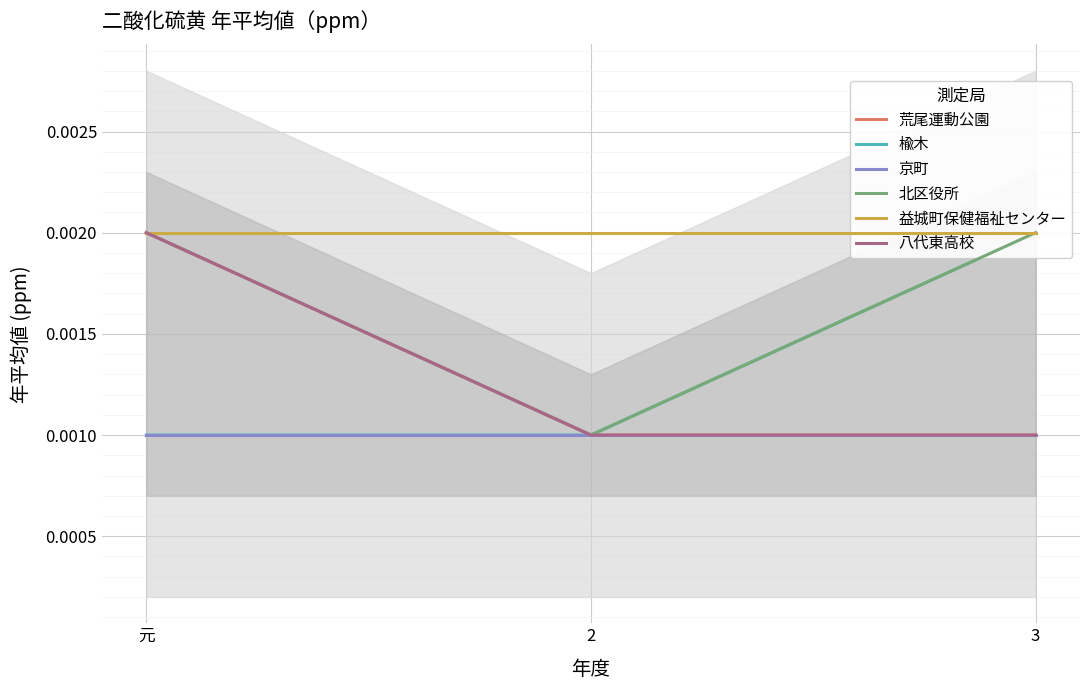

Reading left to right, transcribe all the data shown in this chart.

荒尾運動公園: 元=0.0	2=0.0	3=0.0
楡木: 元=0.0	2=0.0	3=0.0
京町: 元=0.0	2=0.0	3=0.0
北区役所: 元=0.0	2=0.0	3=0.0
益城町保健福祉センター: 元=0.0	2=0.0	3=0.0
八代東高校: 元=0.0	2=0.0	3=0.0